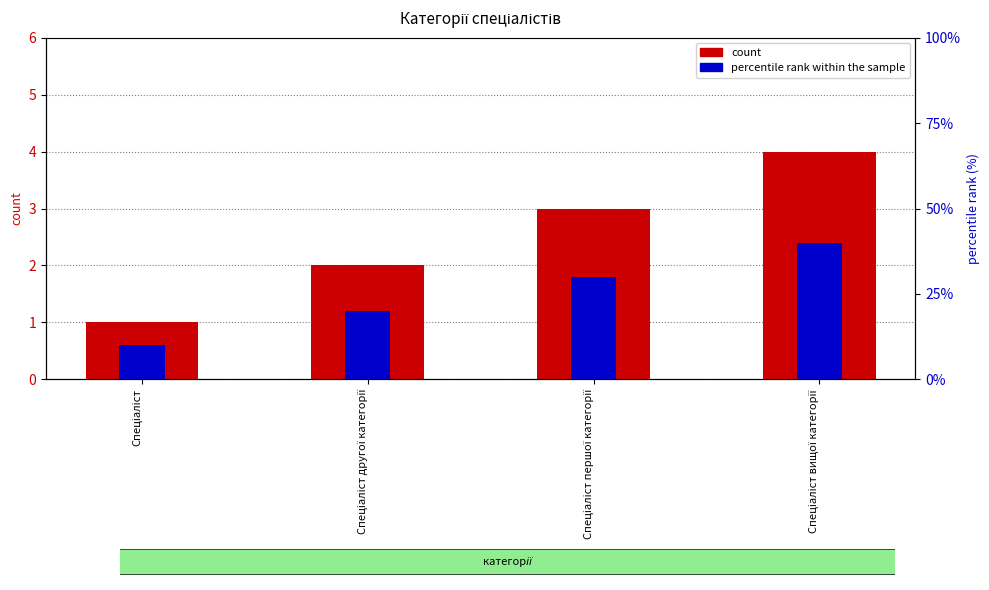

What position from the left is Спеціаліст?

1